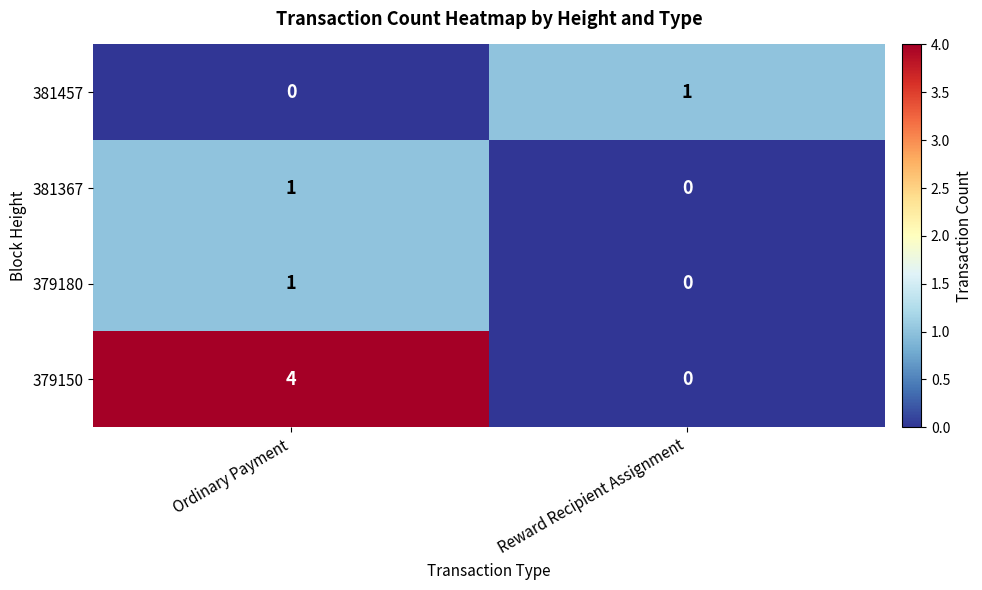

True or false: 379180 has a value of 0 at Reward Recipient Assignment.

True